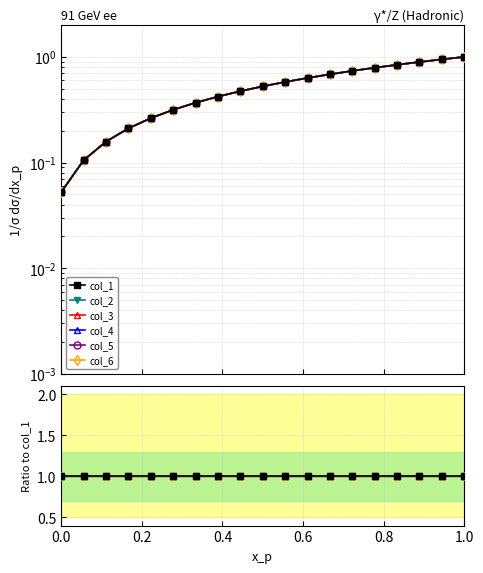

Is it true that col_4 equals 1.0 at 14?

False